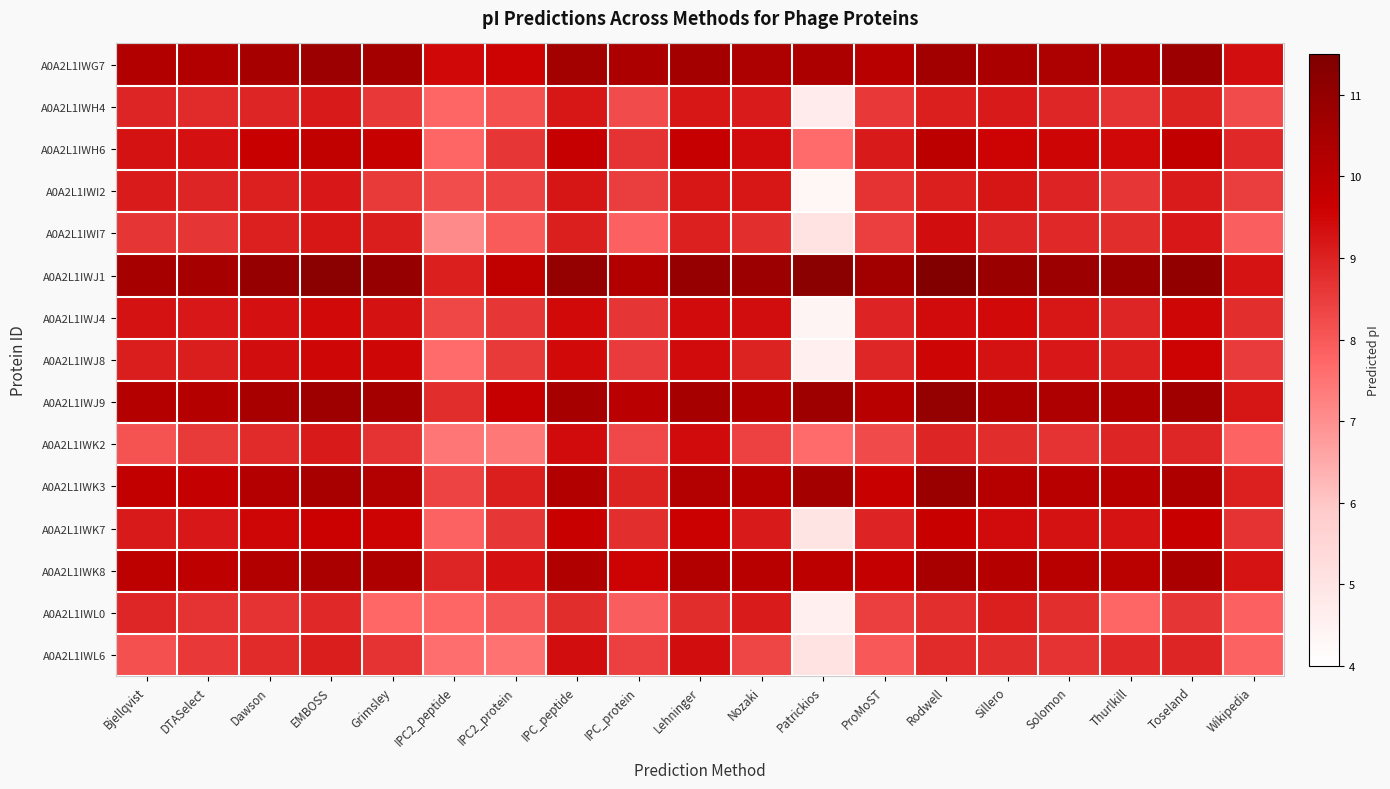

List the series in order of their peak value, lowest first.

A0A2L1IWL0, A0A2L1IWH4, A0A2L1IWI2, A0A2L1IWI7, A0A2L1IWL6, A0A2L1IWK2, A0A2L1IWJ4, A0A2L1IWJ8, A0A2L1IWK7, A0A2L1IWH6, A0A2L1IWK8, A0A2L1IWG7, A0A2L1IWK3, A0A2L1IWJ9, A0A2L1IWJ1